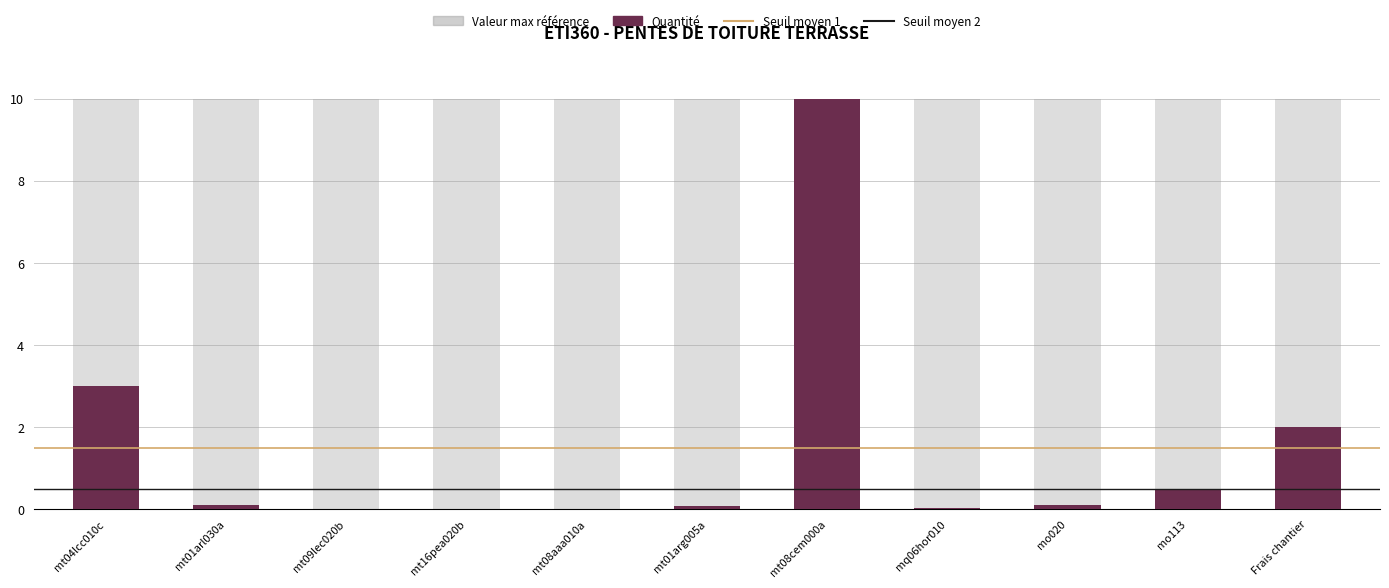

Reading right to left, what are all the values shown in this chart?

Frais chantier=2.0	mo113=0.5	mo020=0.1	mq06hor010=0.0	mt08cem000a=10.0	mt01arg005a=0.1	mt08aaa010a=0.0	mt16pea020b=0.0	mt09lec020b=0.0	mt01arl030a=0.1	mt04lcc010c=3.0